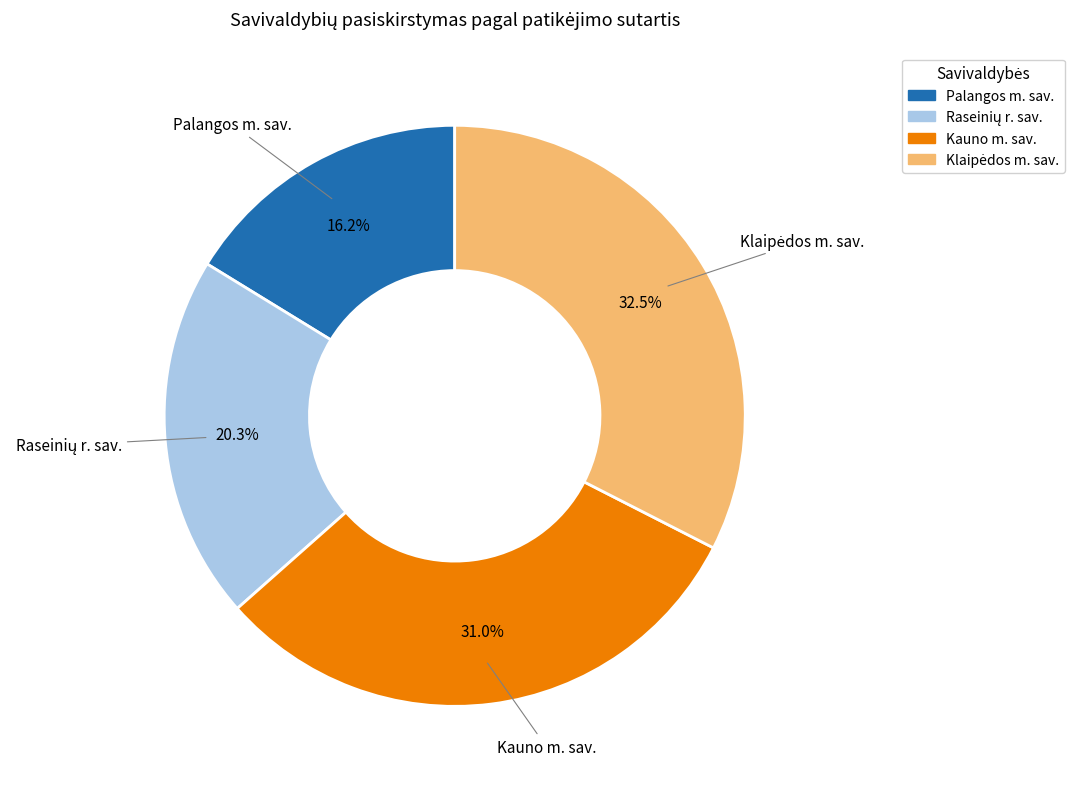

Combined, do Palangos m. sav. and Kauno m. sav. account for over 50%?

No